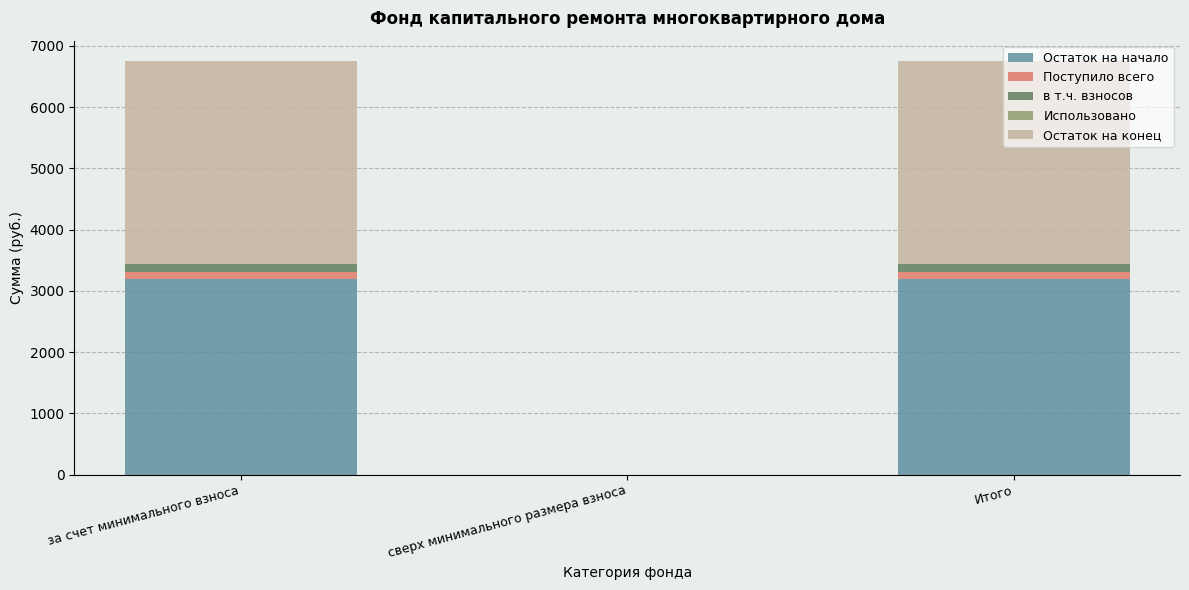

What is the maximum value for Остаток на начало?

3190.2